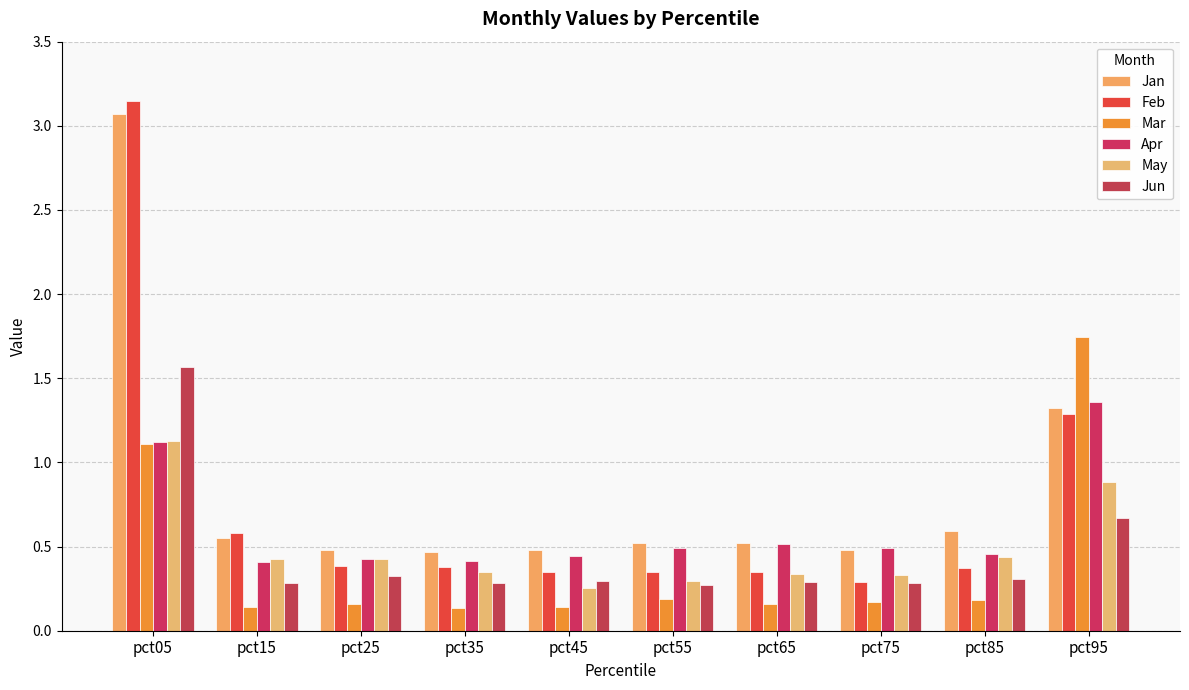

At how many categories does at least one series exceed 2?

1